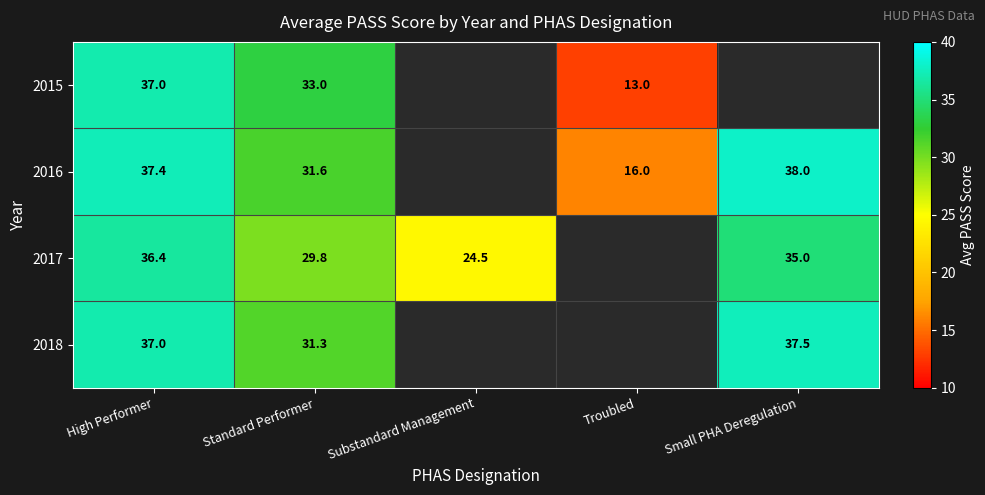

What is the total value across all series at High Performer?

147.8